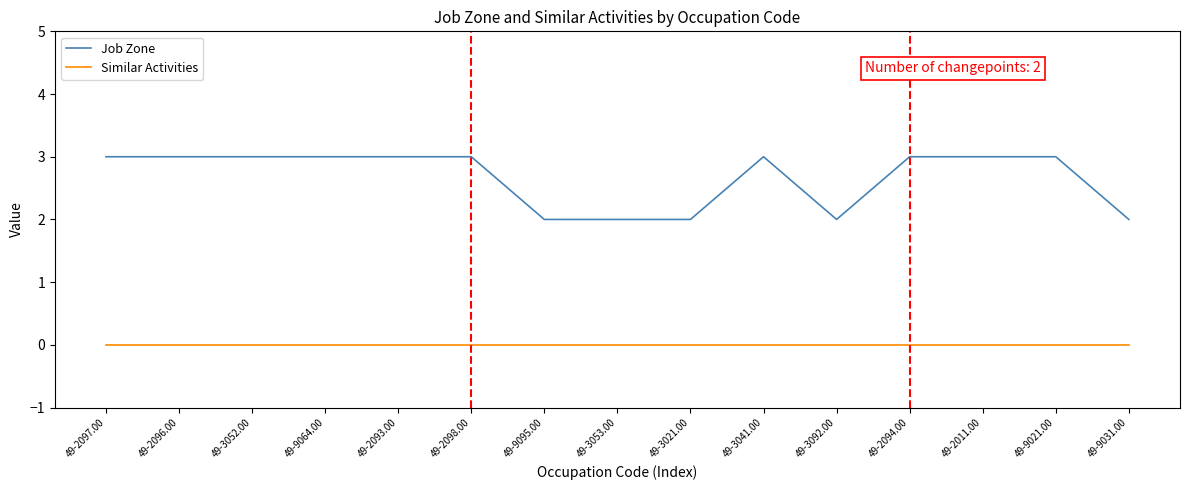

Which series changed the most between 49-3021.00 and 49-9021.00?

Job Zone